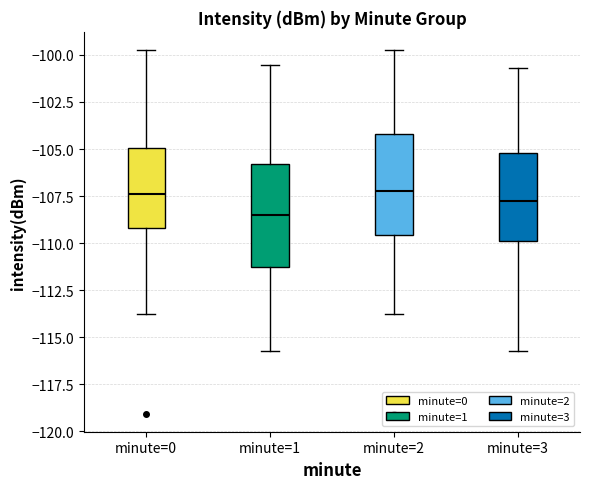

Reading left to right, transcribe this box plot: for each box, give where its median line is, the range the box spans, and where its two whiskers end, as read against the y-axis. The values are not printed on the chart, so give them approximately, as read against the axis.

minute=0: median -107.5, box -109.0 to -105.0, whiskers -114.0 to -99.5
minute=1: median -108.5, box -111.5 to -106.0, whiskers -116.0 to -100.5
minute=2: median -107.0, box -109.5 to -104.0, whiskers -114.0 to -99.5
minute=3: median -108.0, box -110.0 to -105.0, whiskers -116.0 to -100.5